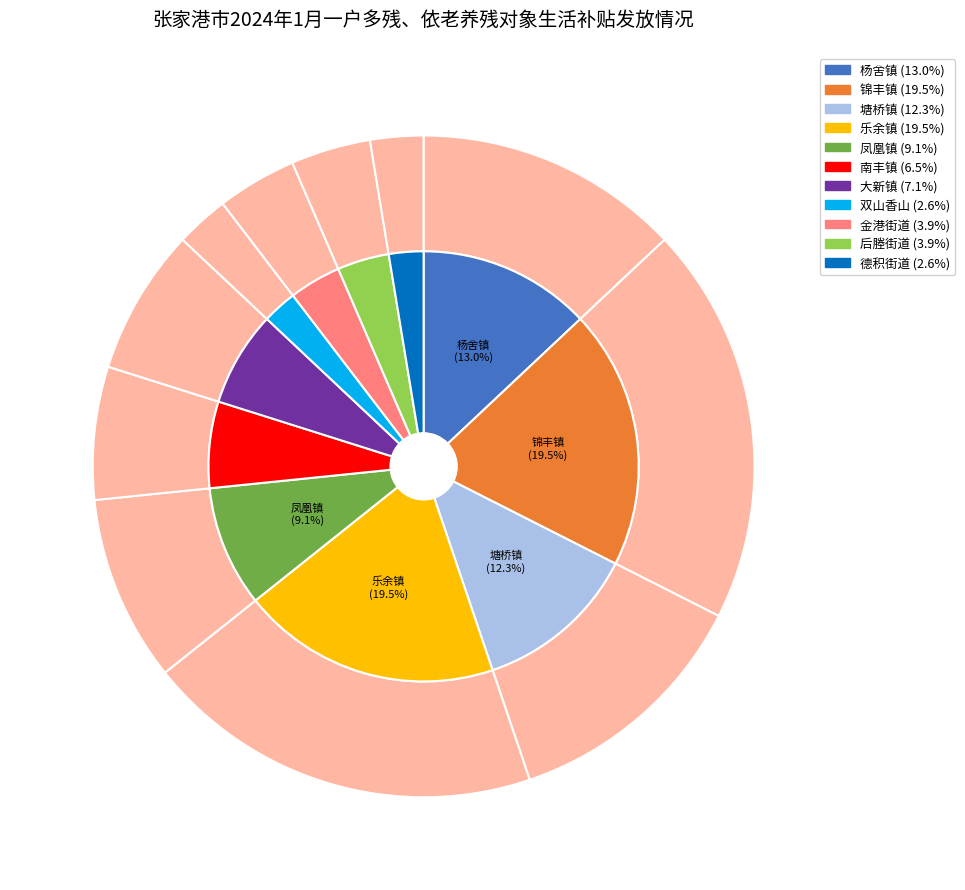

Count the number of slices in the pie.

11